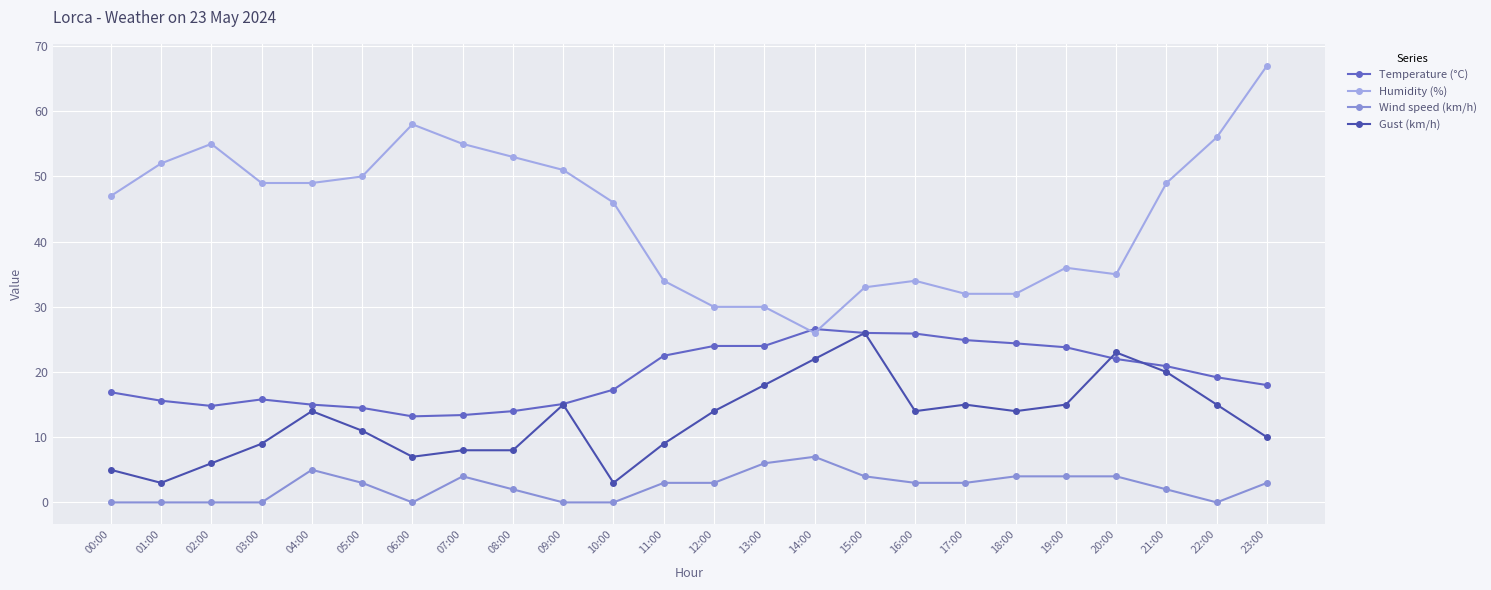

Is the value of Wind speed (km/h) at 22:00 greater than the value of Gust (km/h) at 23:00?

No